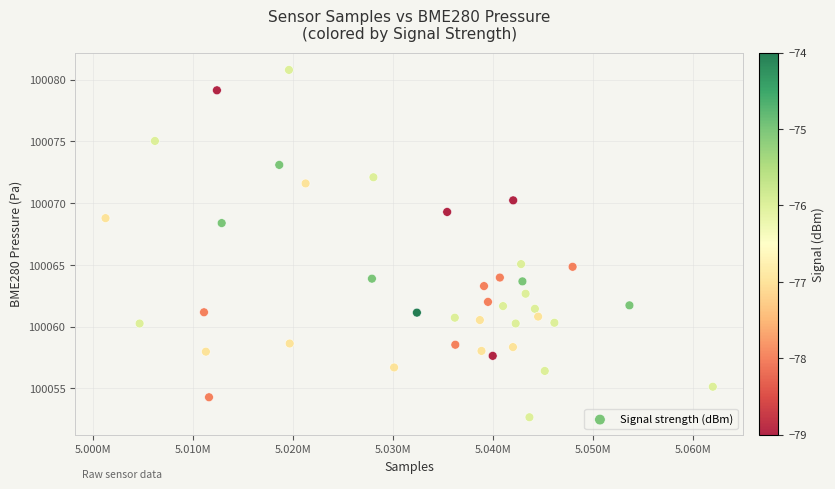

What is the range of X values (max minus min)?

60736.0